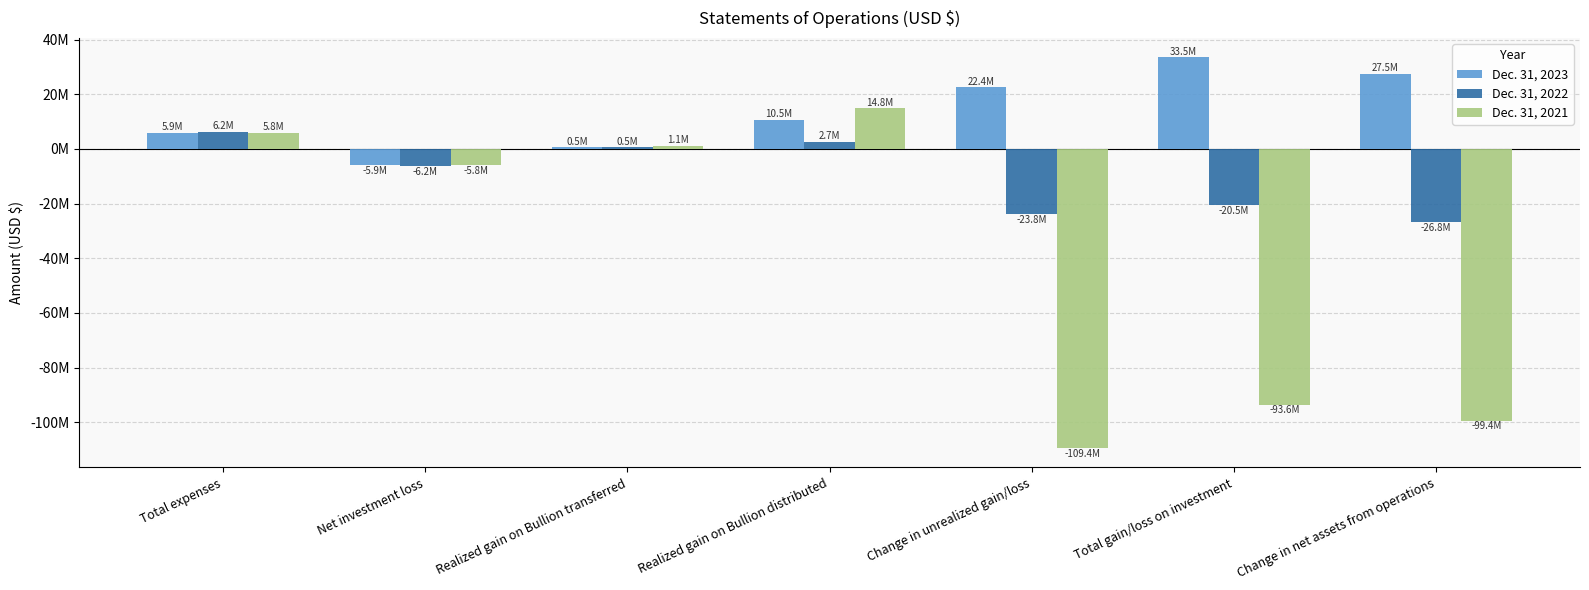

The Dec. 31, 2022 series shows 2679000 at Realized gain on Bullion distributed. True or false?

True